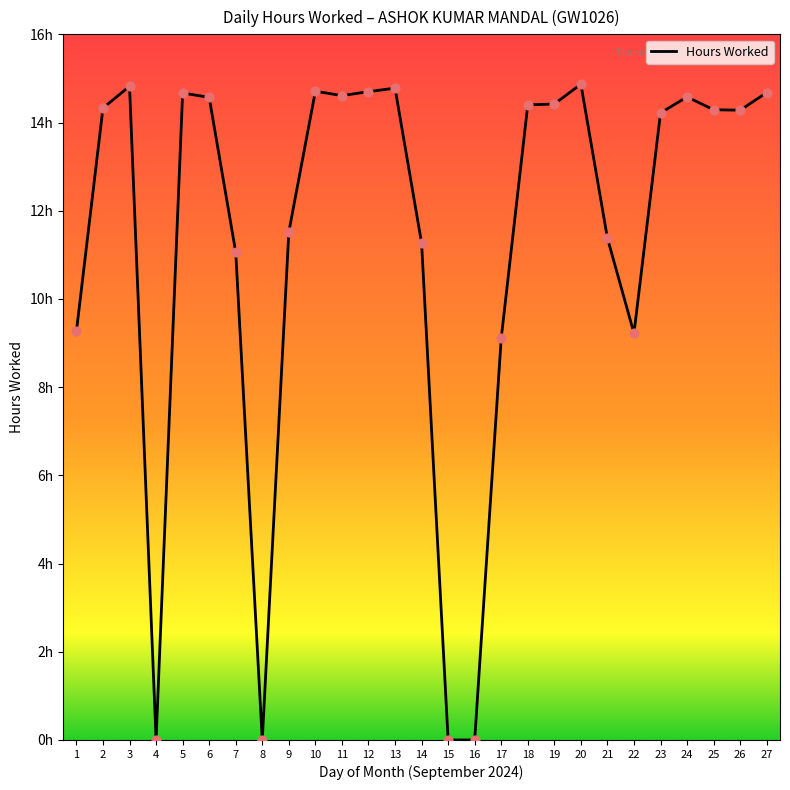

What is the ratio of the value at 6 to the value at 20?

1.0